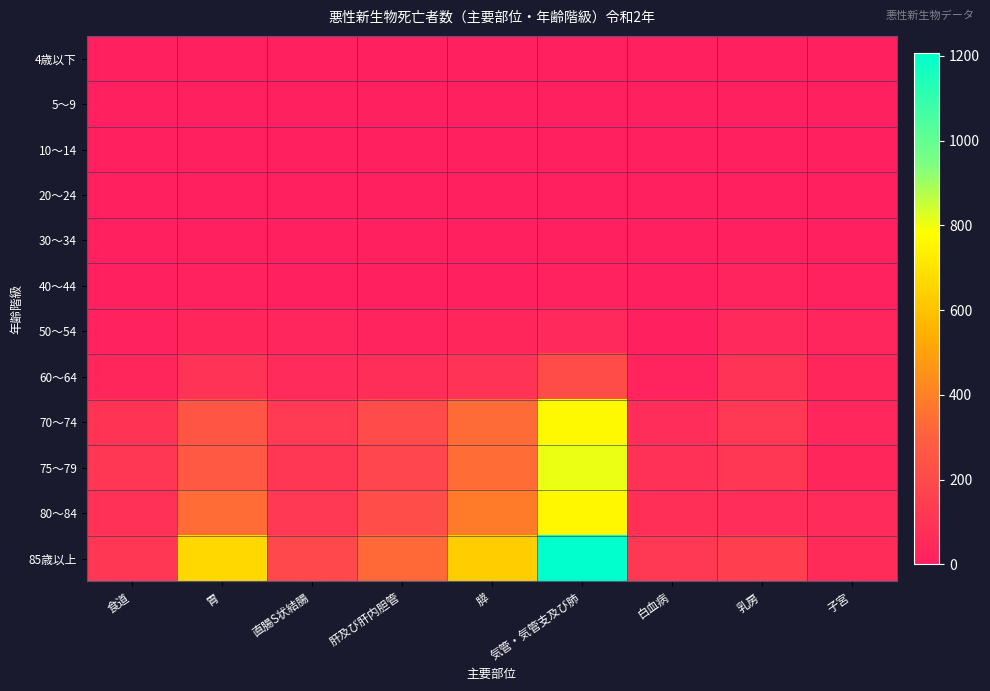

Which series has the widest spread of values?

85歳以上